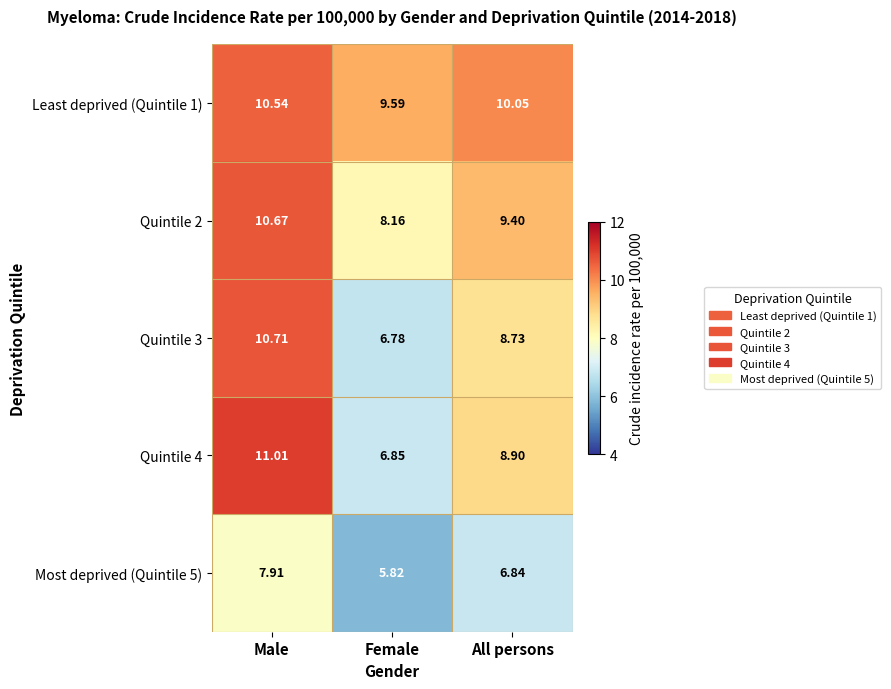

Where does the Quintile 4 series first go above 8?

Male